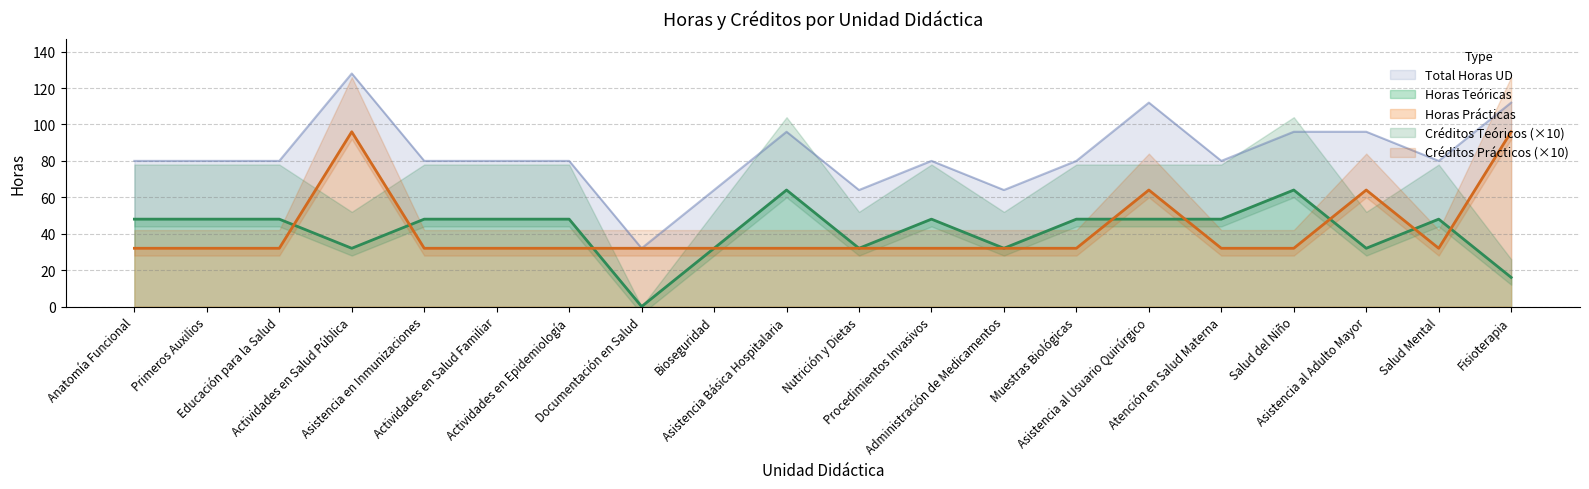

What is the lowest value of the Total Horas UD series?

32